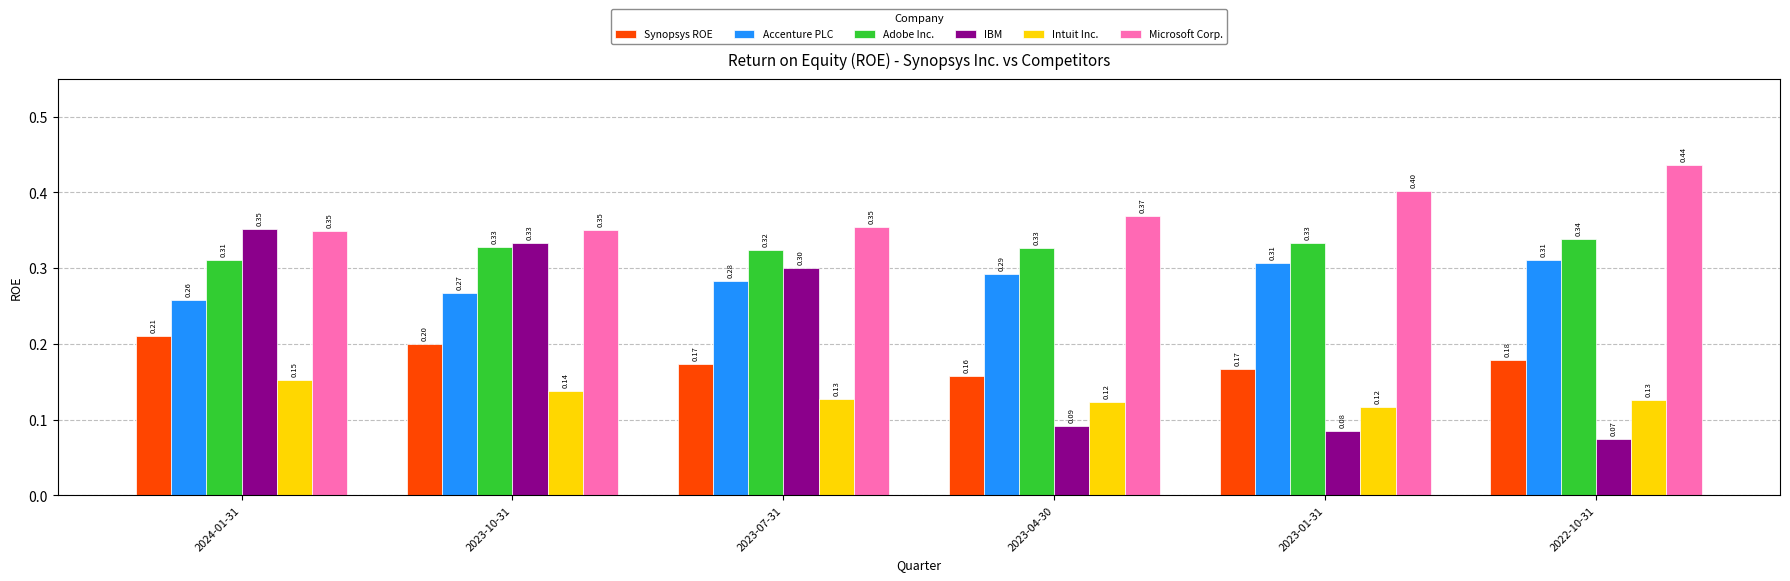

Count the number of categories in the chart.

6